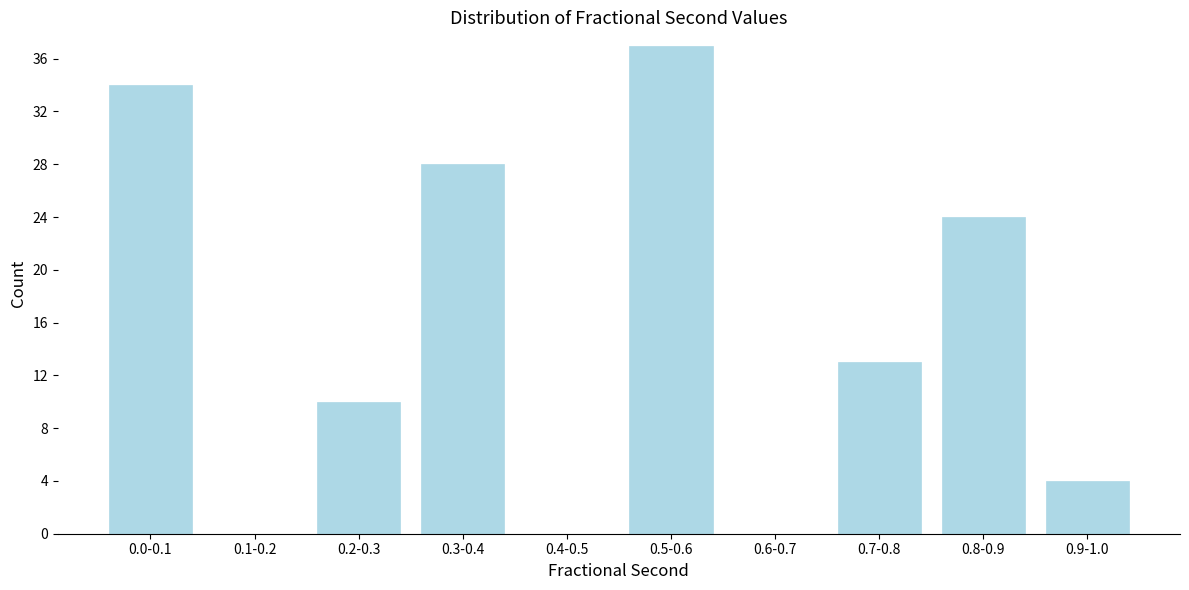

Reading left to right, what are all the values shown in this chart?

0.0-0.1=34	0.1-0.2=0	0.2-0.3=10	0.3-0.4=28	0.4-0.5=0	0.5-0.6=37	0.6-0.7=0	0.7-0.8=13	0.8-0.9=24	0.9-1.0=4